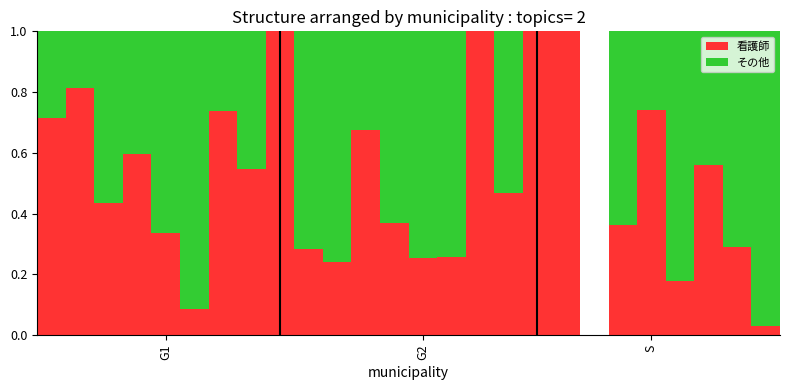

Are the bars horizontal?

No